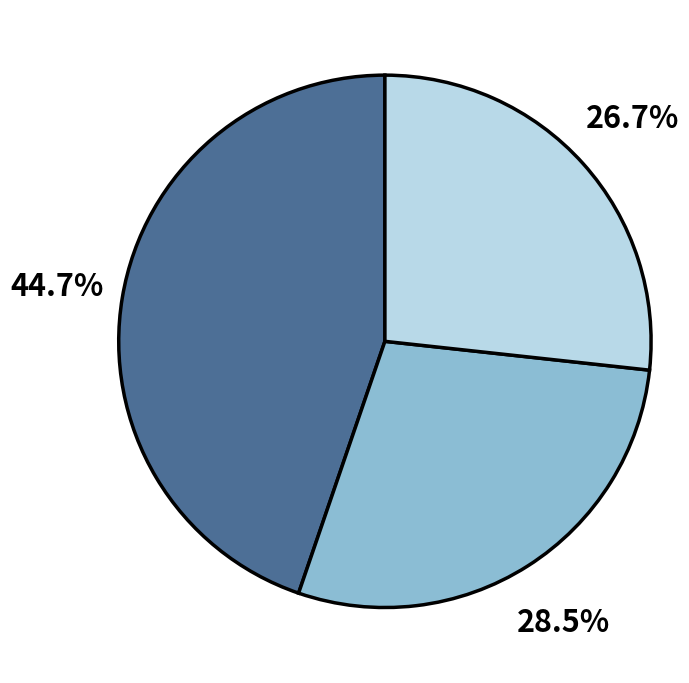

Does any single category account for the majority?

No